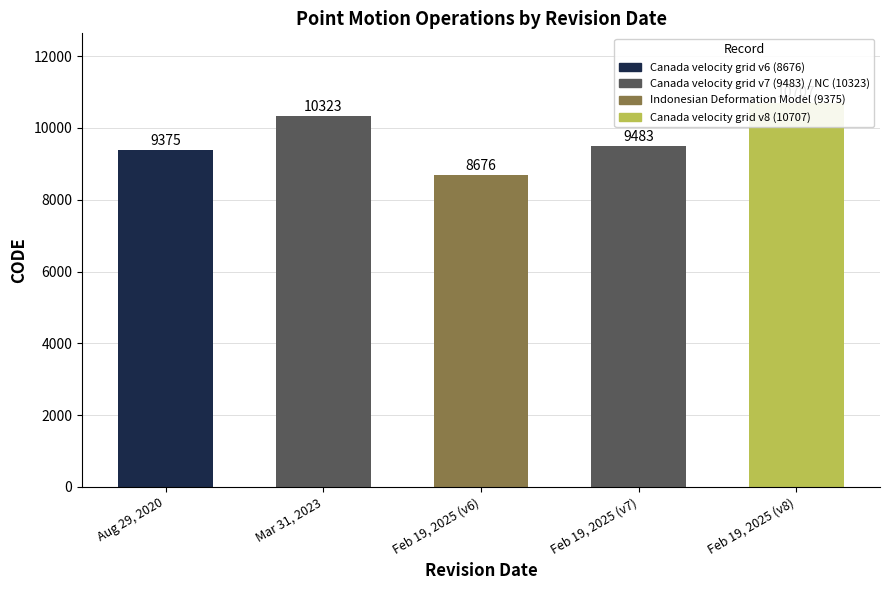

At which label does the data first exceed 9483?

Mar 31, 2023